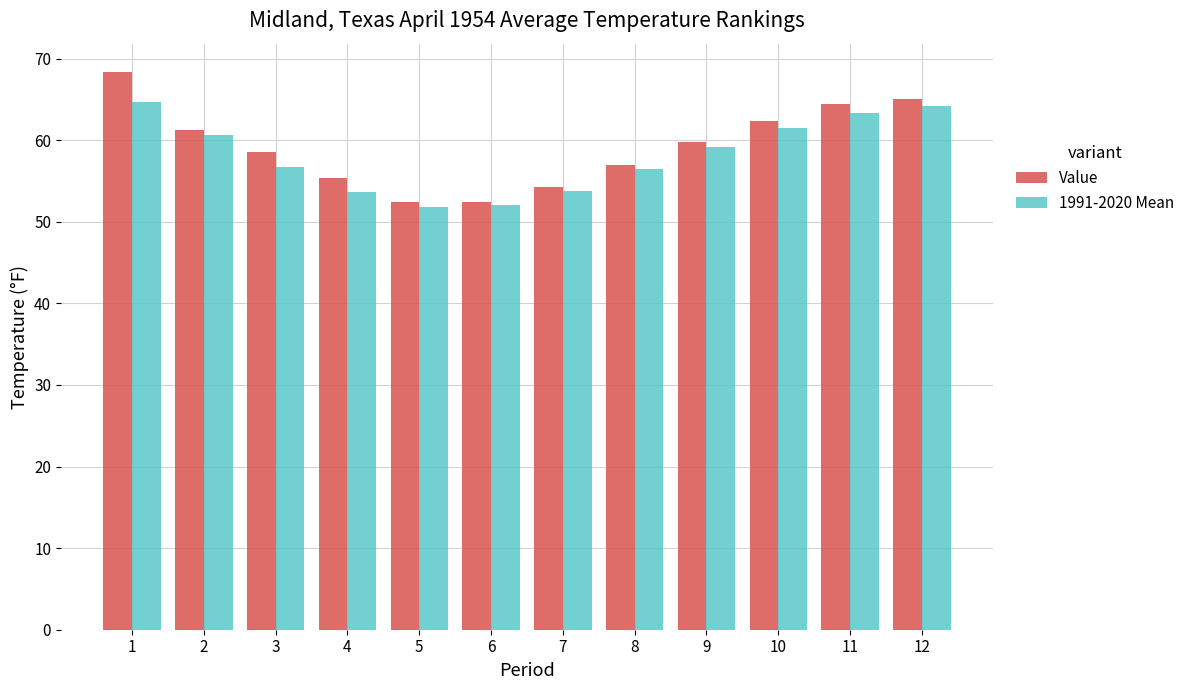

Does the chart contain stacked bars?

No